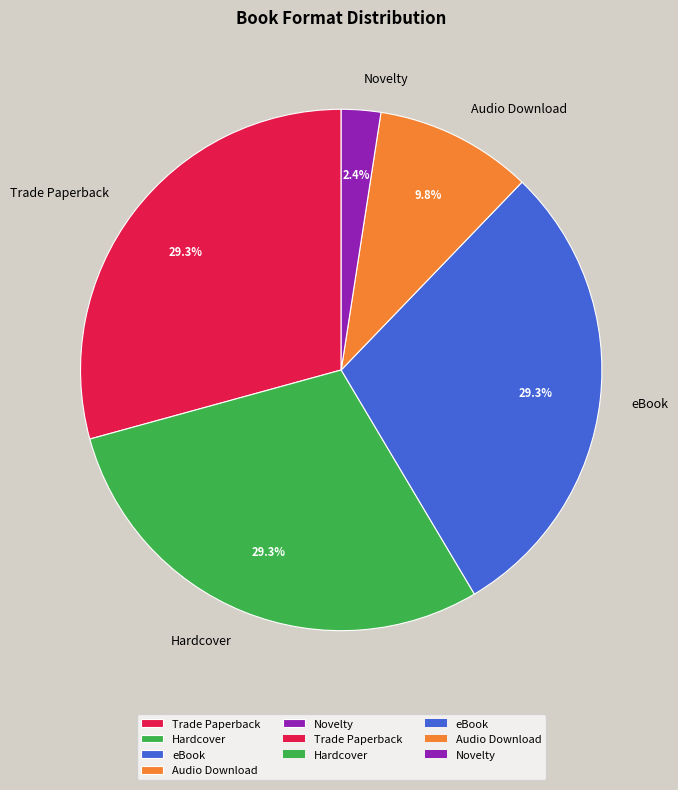

Is there a majority slice in this chart?

No